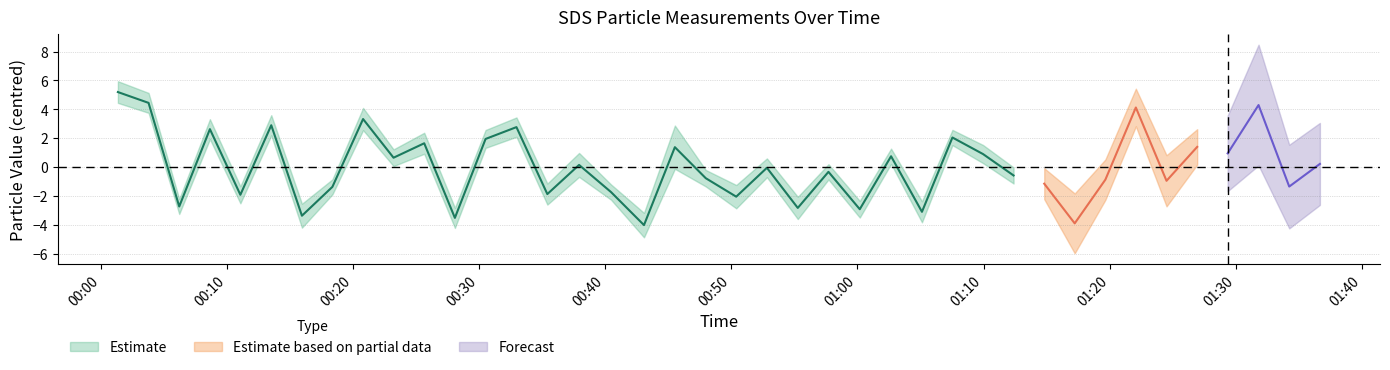

What is the label of the 12th point from the right?

2021/01/14 01:09:58